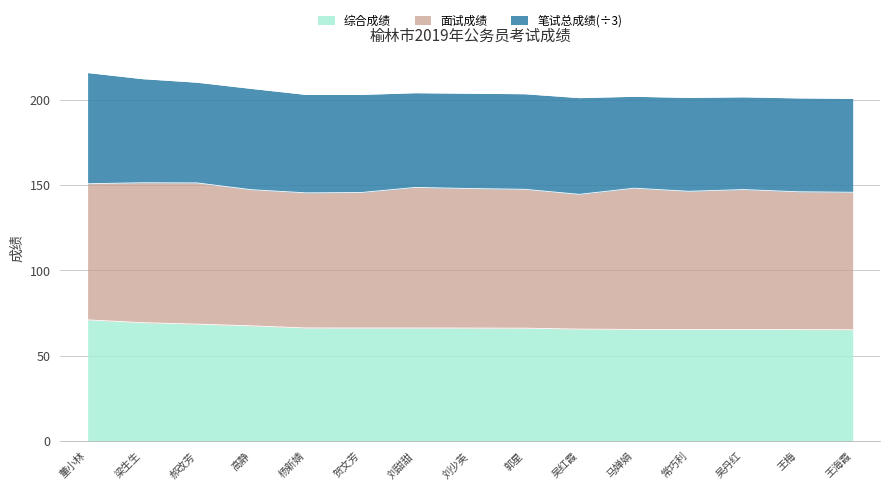

Where is the first local maximum for 笔试总成绩?

高静